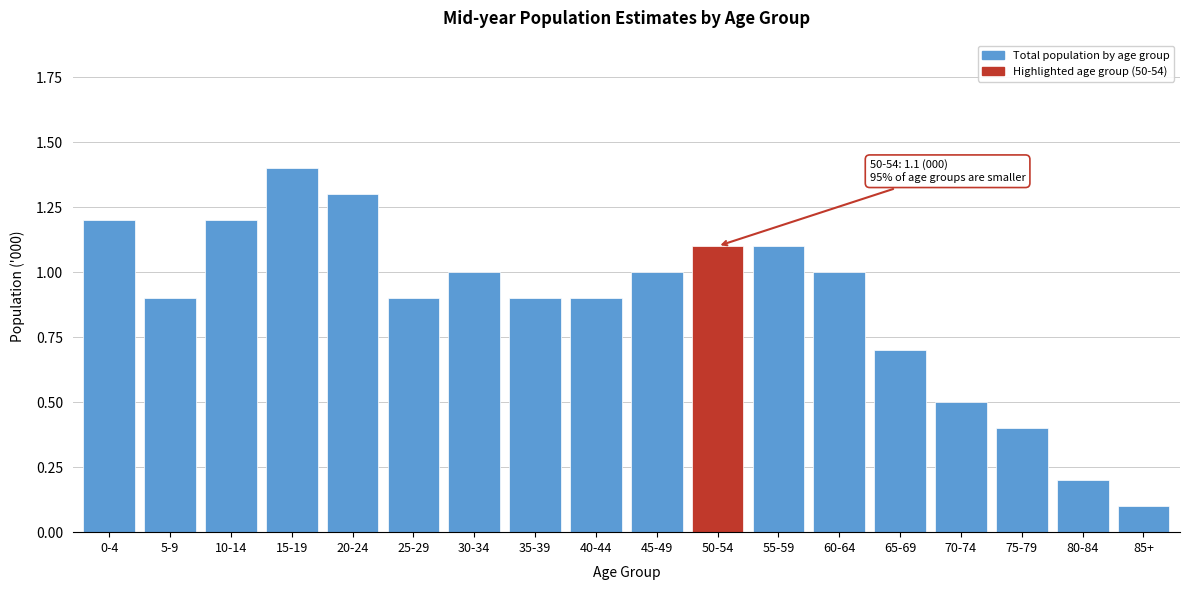

Reading left to right, list all the values displayed in this chart.

0-4=1.2	5-9=0.9	10-14=1.2	15-19=1.4	20-24=1.3	25-29=0.9	30-34=1.0	35-39=0.9	40-44=0.9	45-49=1.0	50-54=1.1	55-59=1.1	60-64=1.0	65-69=0.7	70-74=0.5	75-79=0.4	80-84=0.2	85+=0.1